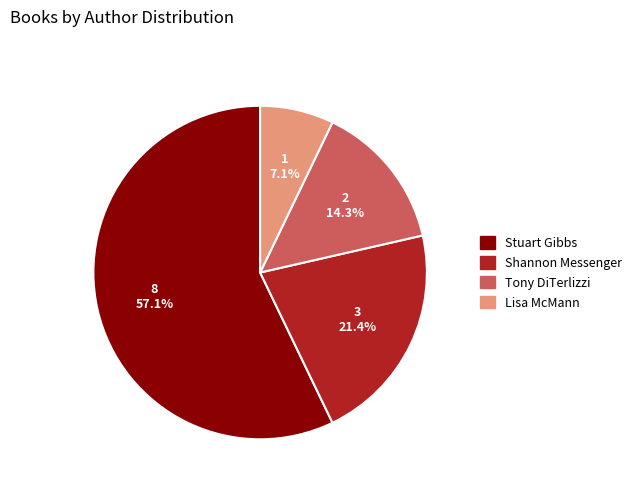

Is there a majority slice in this chart?

Yes